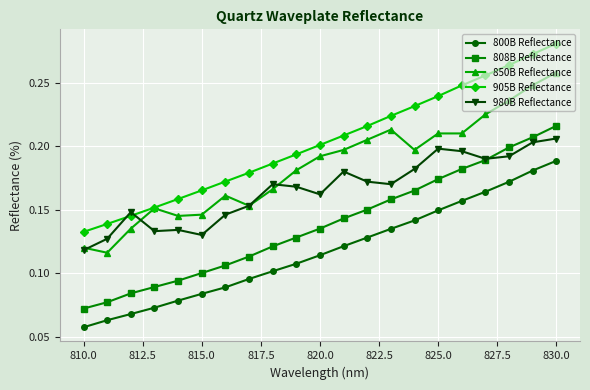

At which category does the chart reach its peak across all series?

830.0